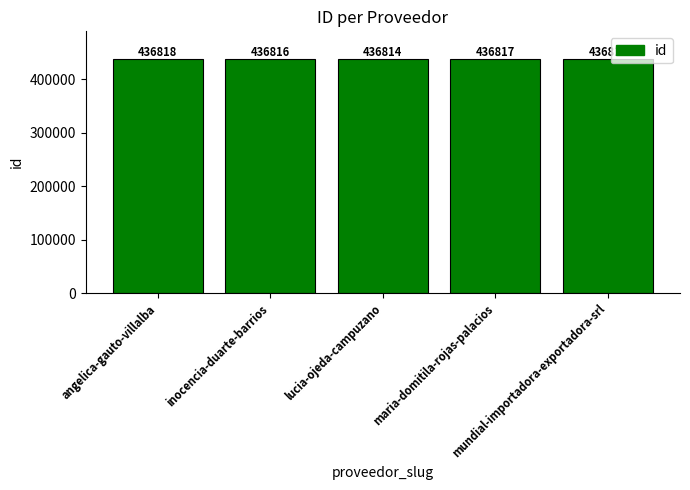

What is the approximate value at mundial-importadora-exportadora-srl?

436815